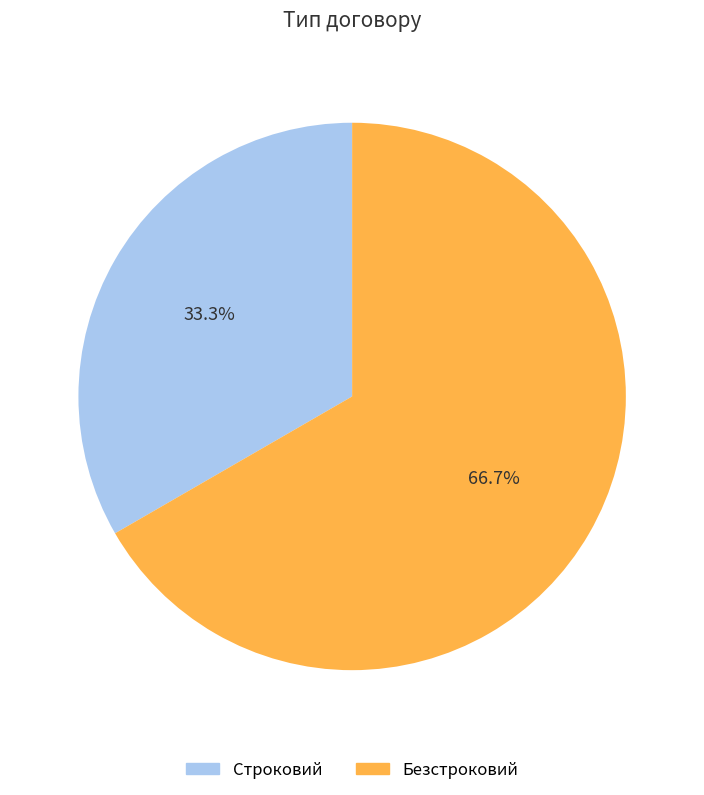

Between Безстроковий and Строковий, which is larger?

Безстроковий